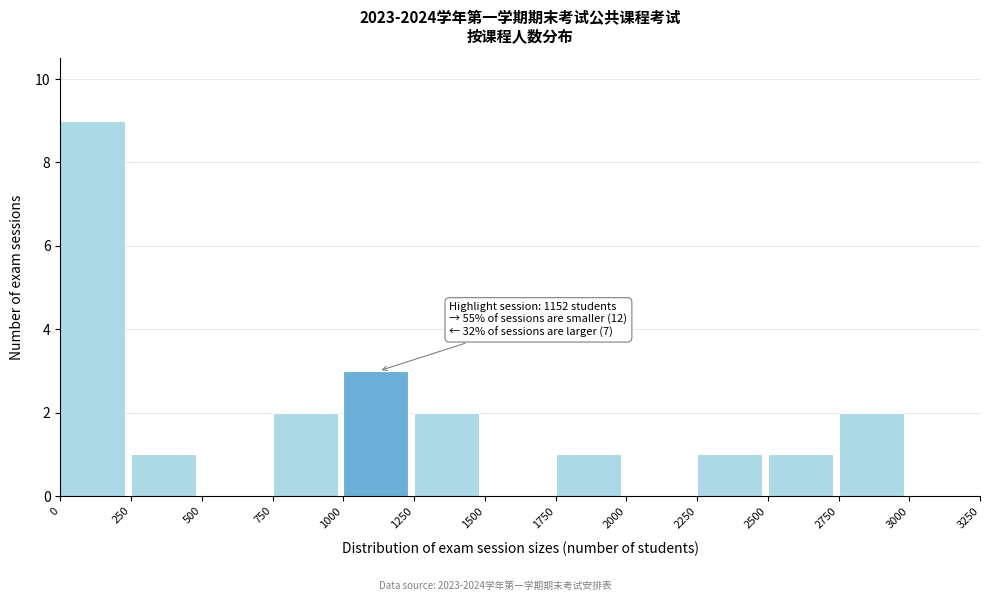

Which range on the x-axis has the tallest bar?

0 to 250